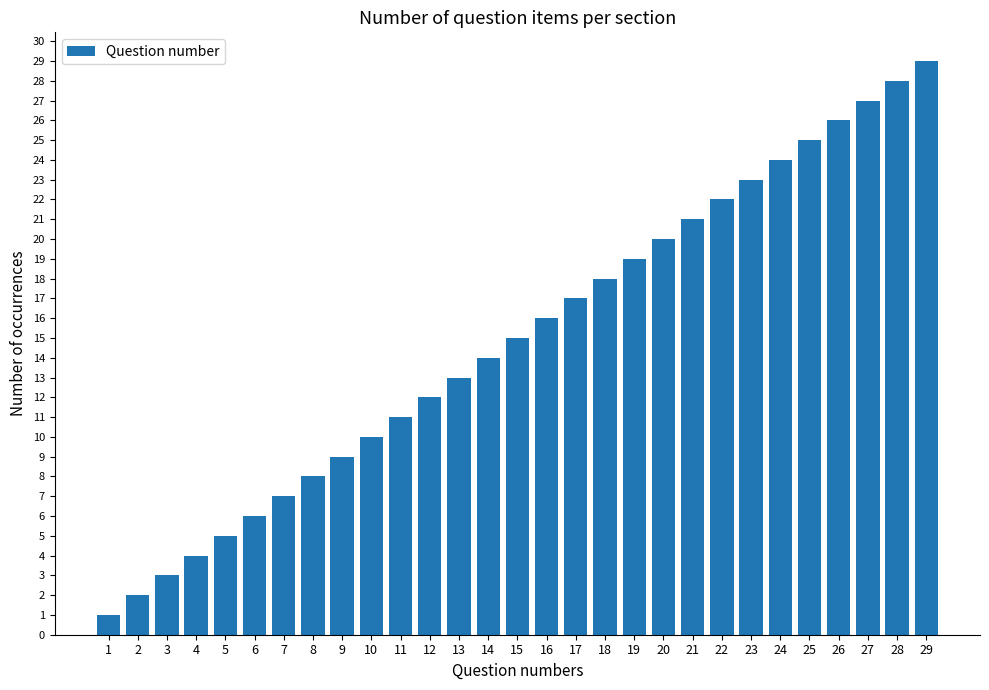

The chart shows a value of 16 at 16. True or false?

True